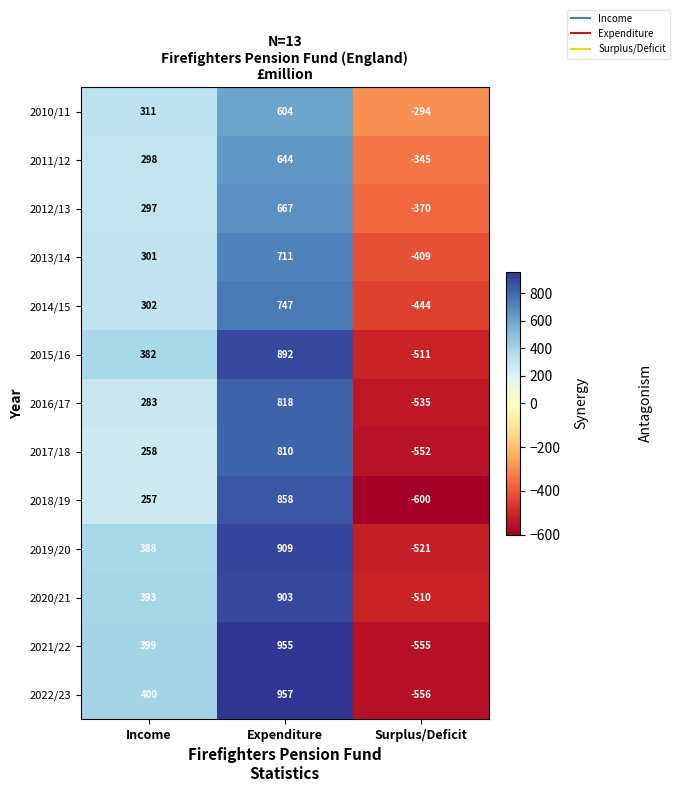

Rank the series at Surplus/Deficit from highest to lowest value.

2010/11, 2011/12, 2012/13, 2013/14, 2014/15, 2020/21, 2015/16, 2019/20, 2016/17, 2017/18, 2021/22, 2022/23, 2018/19